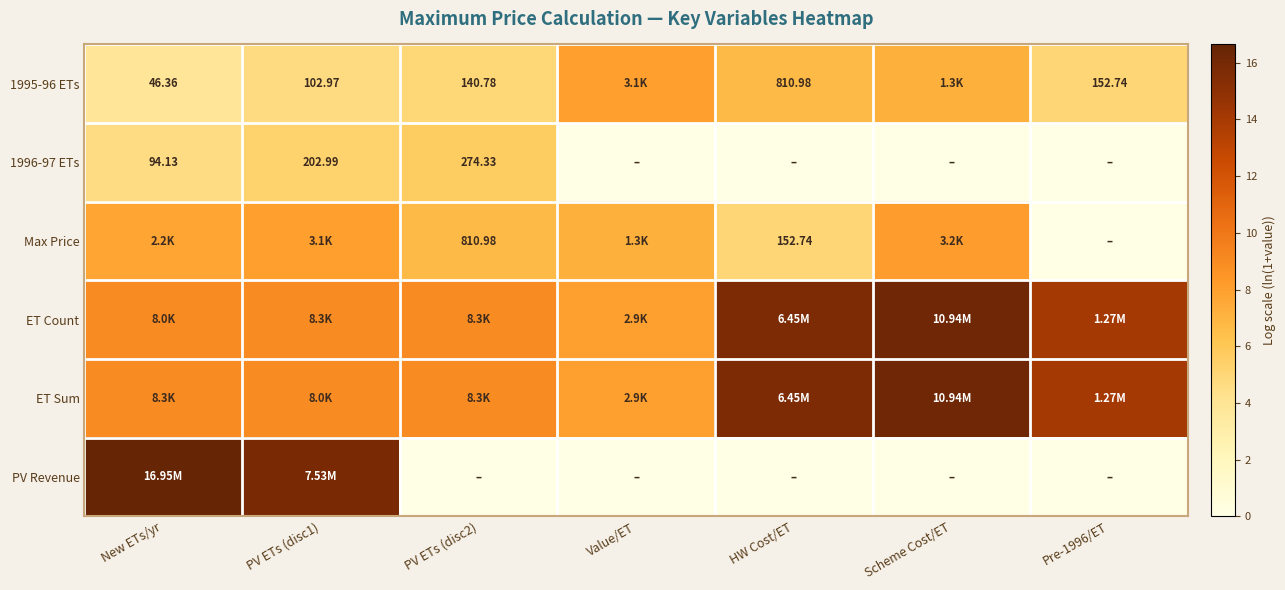

What value does the 1995-96 ETs series have at Scheme Cost/ET?

7.2